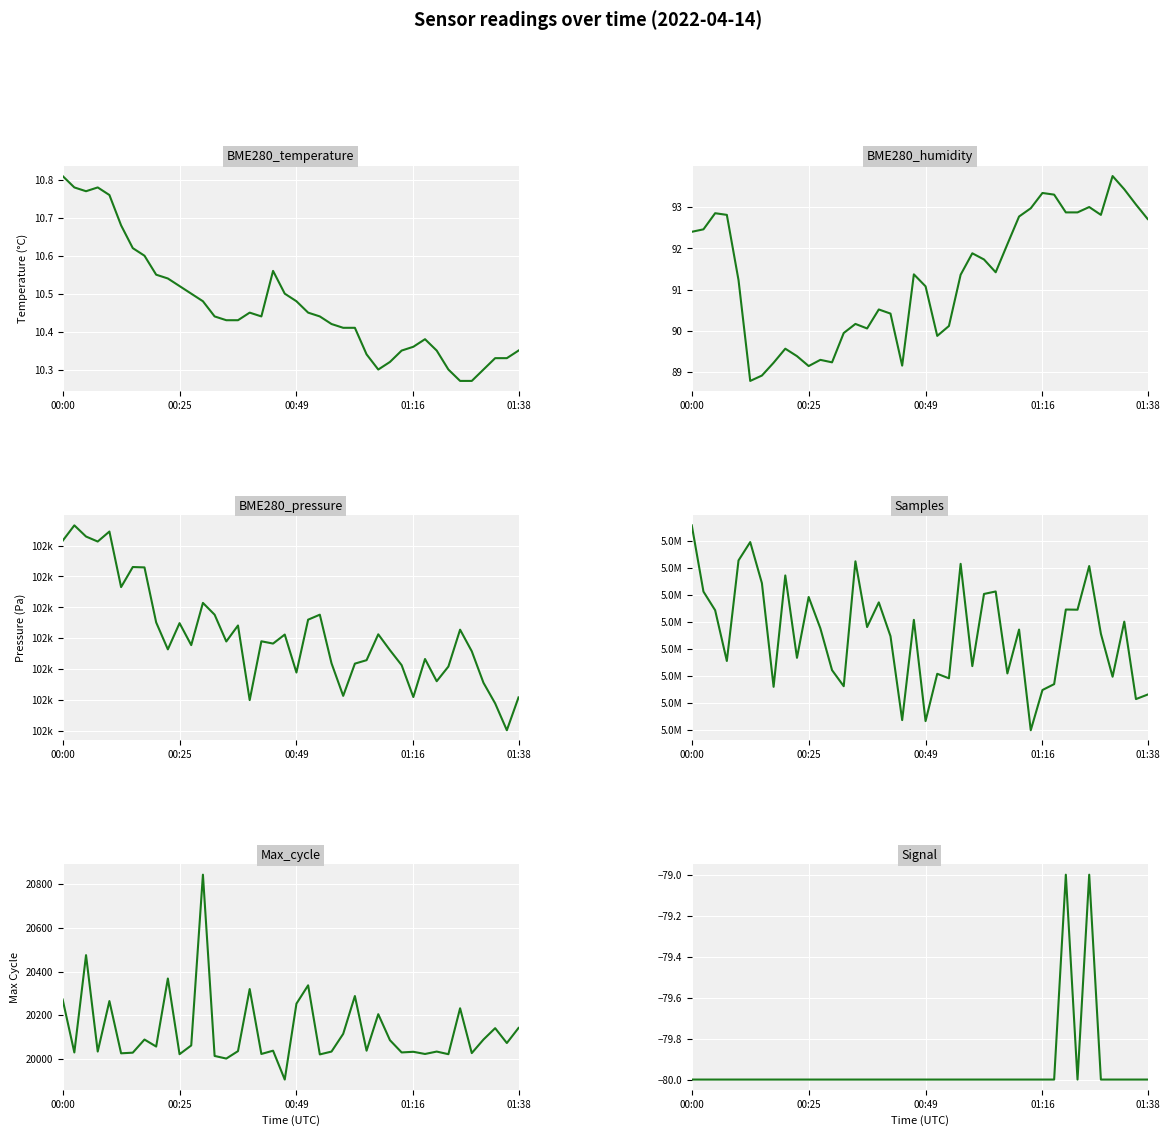

Where does the BME280_humidity series first go above 91?

00:00